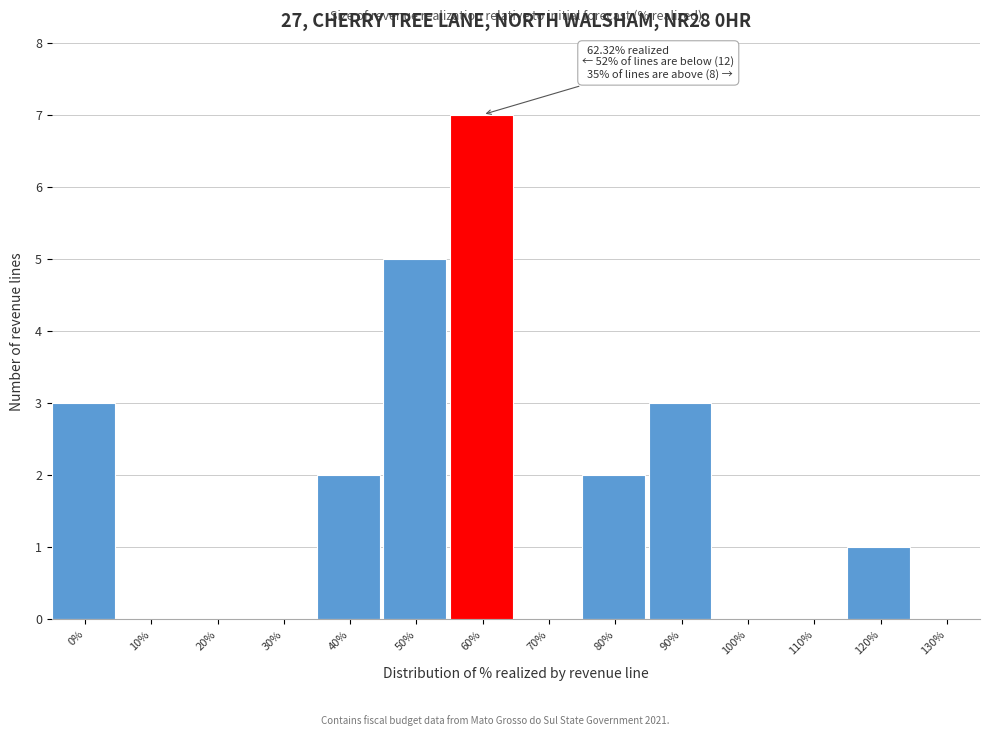

Reading left to right, extract all data points from this chart.

0%=3	10%=0	20%=0	30%=0	40%=2	50%=5	60%=7	70%=0	80%=2	90%=3	100%=0	110%=0	120%=1	130%=0